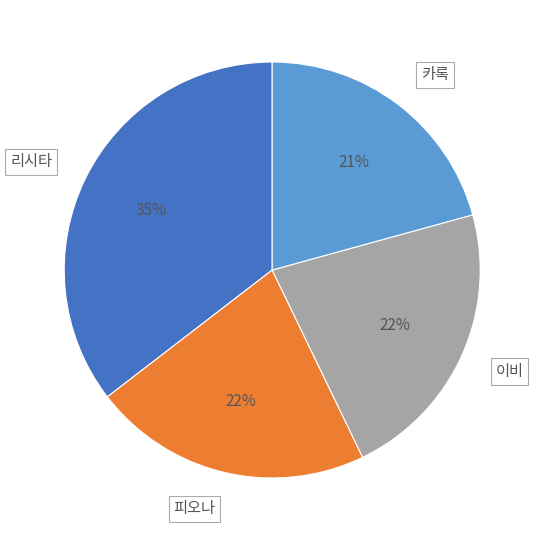

Do 리시타 and 피오나 together represent more than half of the pie?

Yes